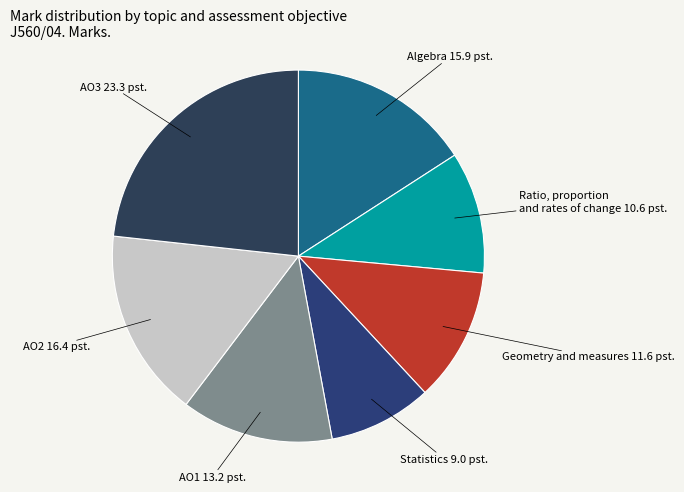

Rank the categories by value from lowest to highest.

Statistics, Ratio proportion and rates of change, Geometry and measures, AO1, Algebra, AO2, AO3